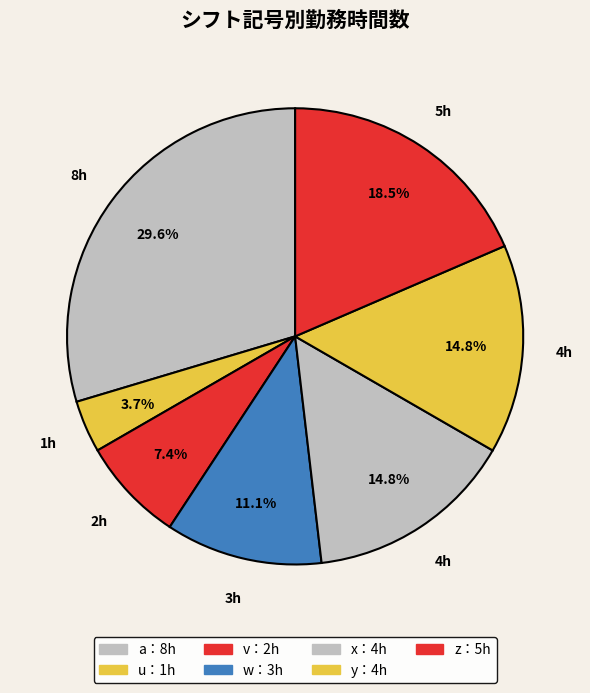

How many segments does this pie chart have?

7